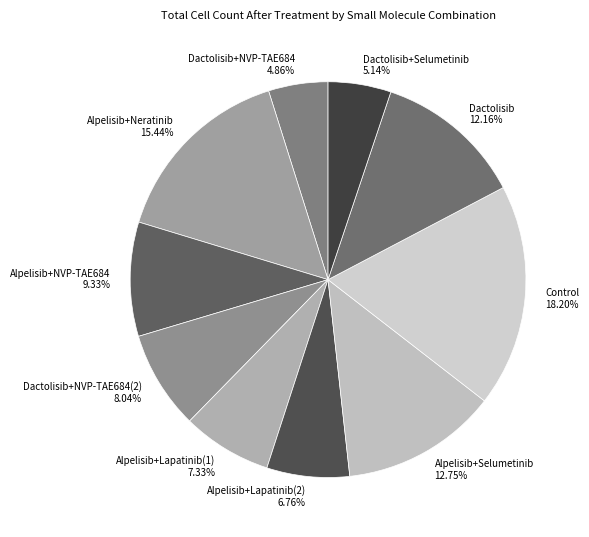

Between Alpelisib+Selumetinib 12.75% and Dactolisib+Selumetinib 5.14%, which is larger?

Alpelisib+Selumetinib 12.75%